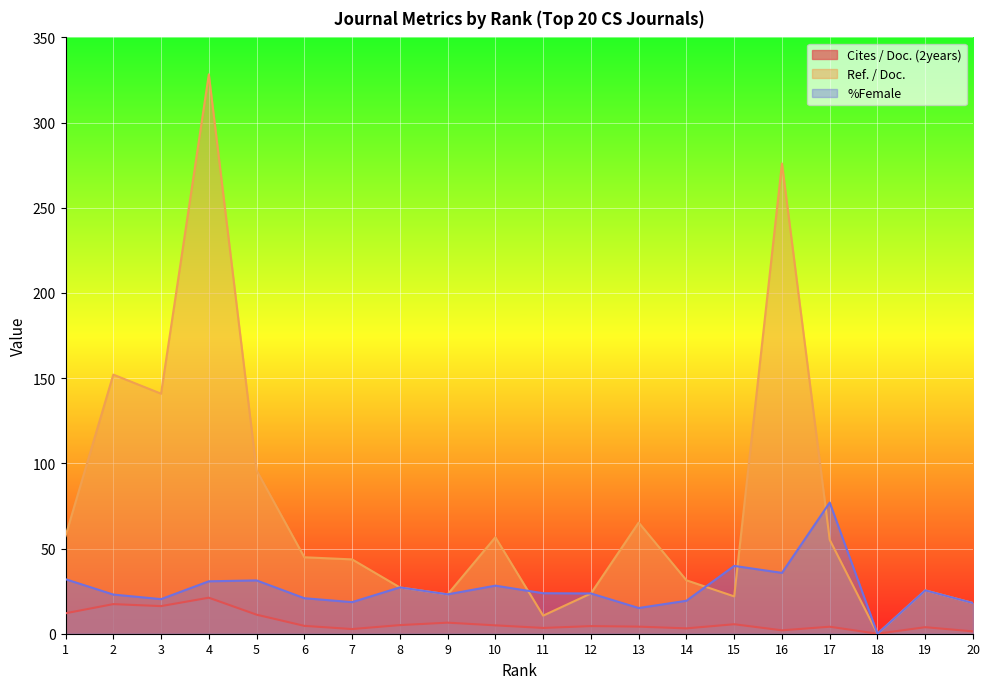

Does the chart display data point markers on the line(s)?

No